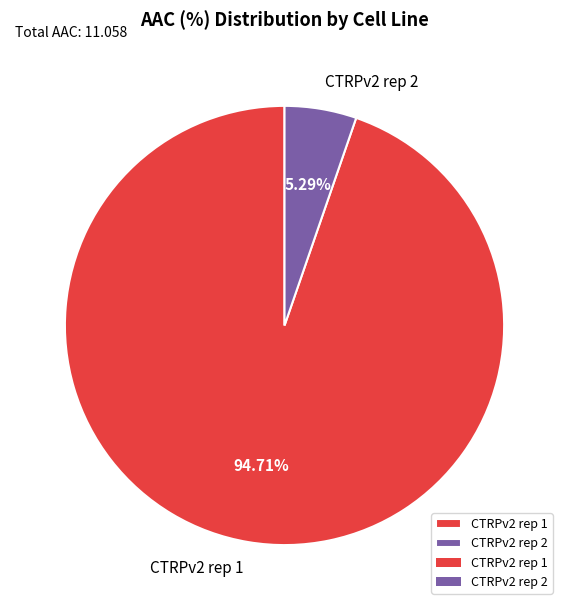

How many segments does this pie chart have?

2